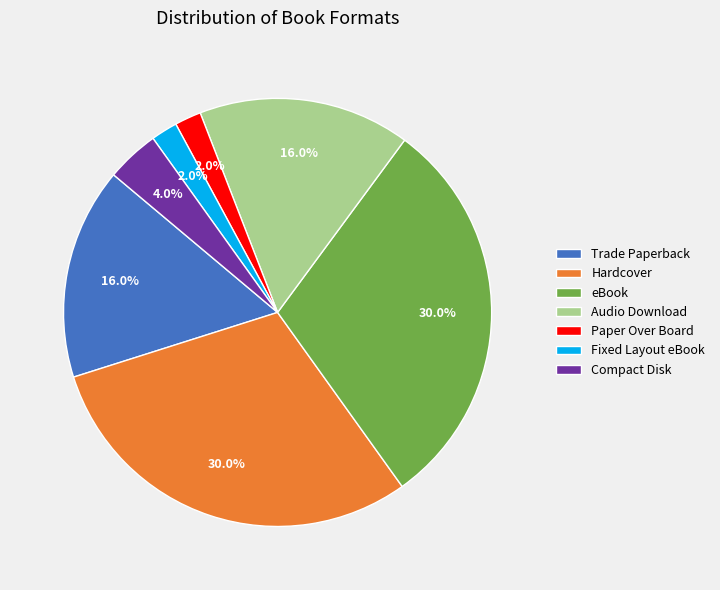

Does Audio Download represent more than half of the total?

No